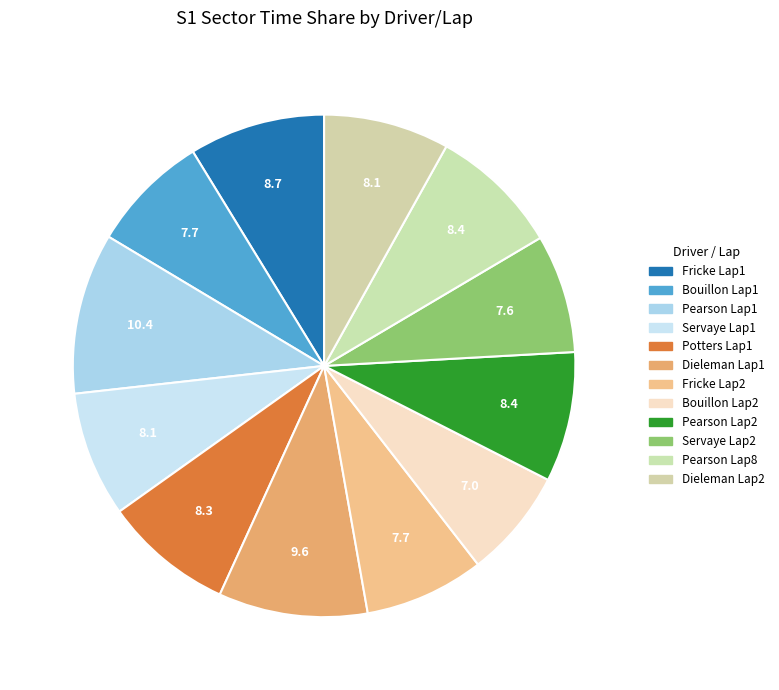

How many slices are in this pie chart?

12